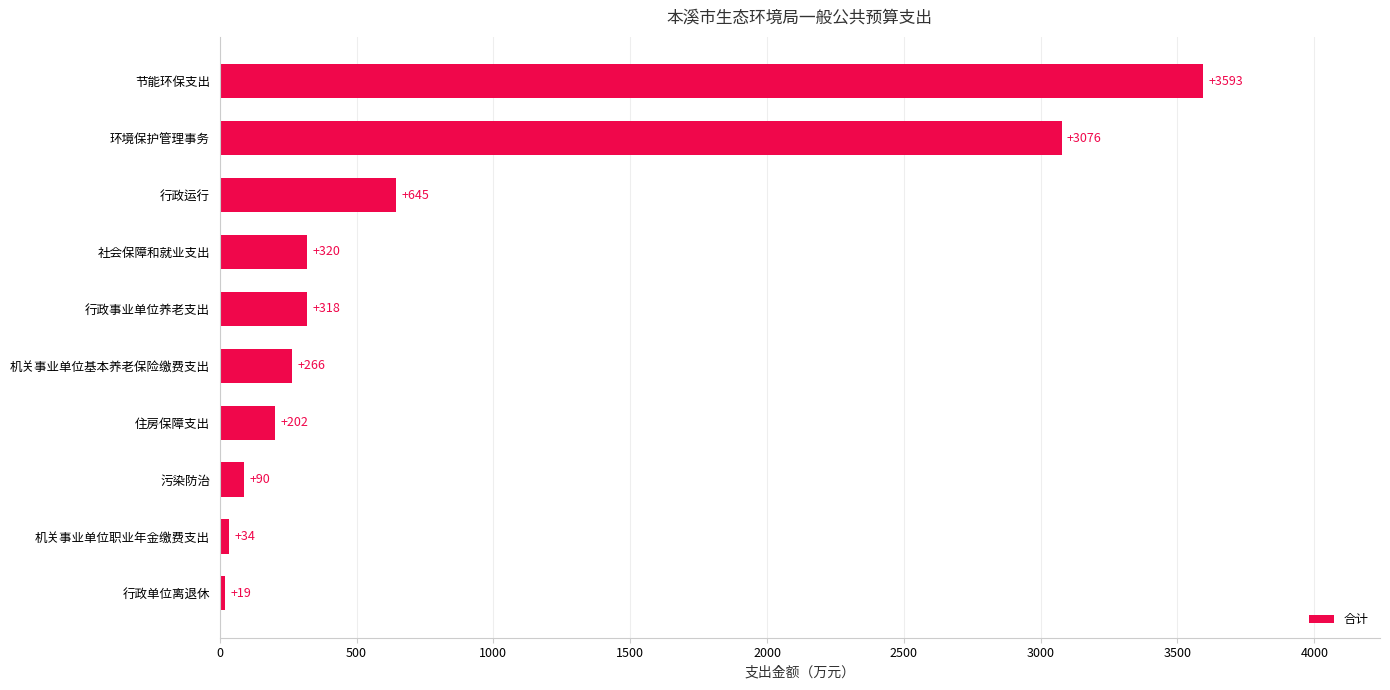

Rank the categories by value from highest to lowest.

节能环保支出, 环境保护管理事务, 行政运行, 社会保障和就业支出, 行政事业单位养老支出, 机关事业单位基本养老保险缴费支出, 住房保障支出, 污染防治, 机关事业单位职业年金缴费支出, 行政单位离退休